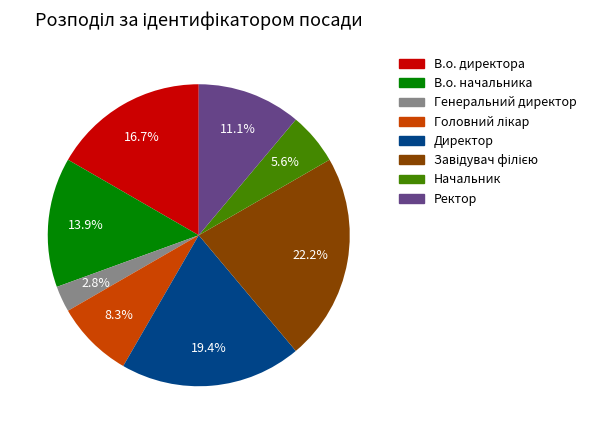

What percentage is NOT represented by Начальник?

94.4%